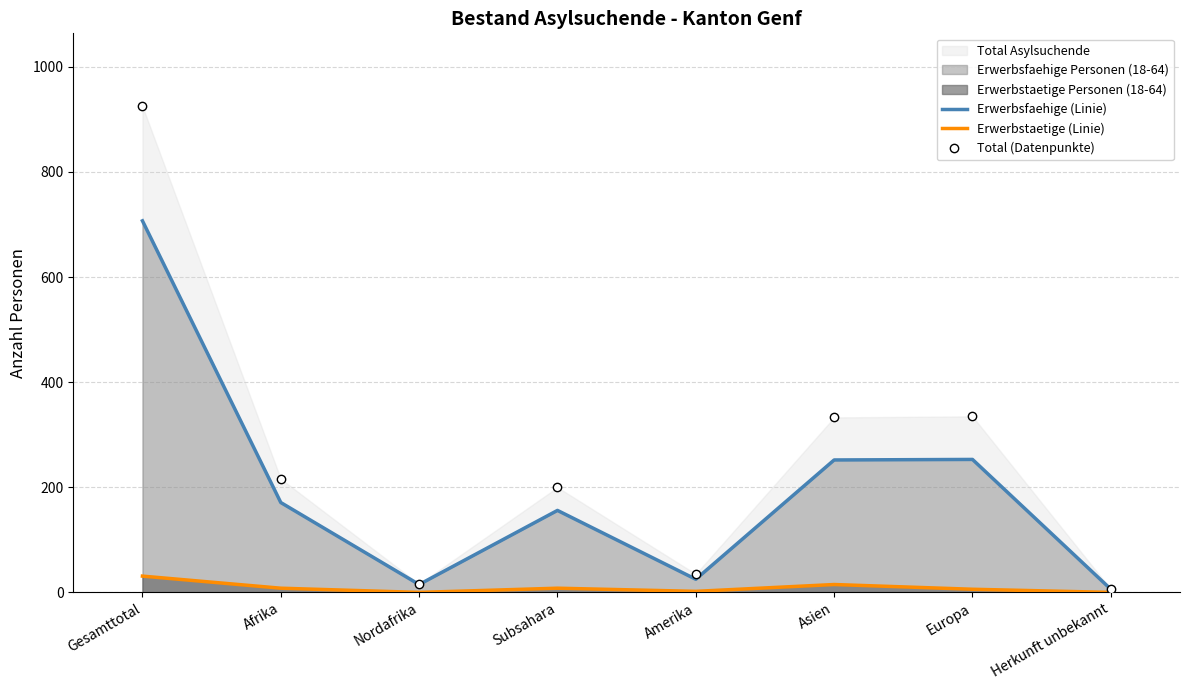

Reading right to left, what are all the values shown in this chart?

Erwerbsfaehige (Linie): Herkunft unbekannt=6	Europa=253	Asien=252	Amerika=25	Subsahara=156	Nordafrika=15	Afrika=171	Gesamttotal=707
Erwerbstaetige (Linie): Herkunft unbekannt=0	Europa=6	Asien=15	Amerika=2	Subsahara=8	Nordafrika=0	Afrika=8	Gesamttotal=31
Total (Datenpunkte): Herkunft unbekannt=6	Europa=335	Asien=333	Amerika=35	Subsahara=200	Nordafrika=16	Afrika=216	Gesamttotal=925